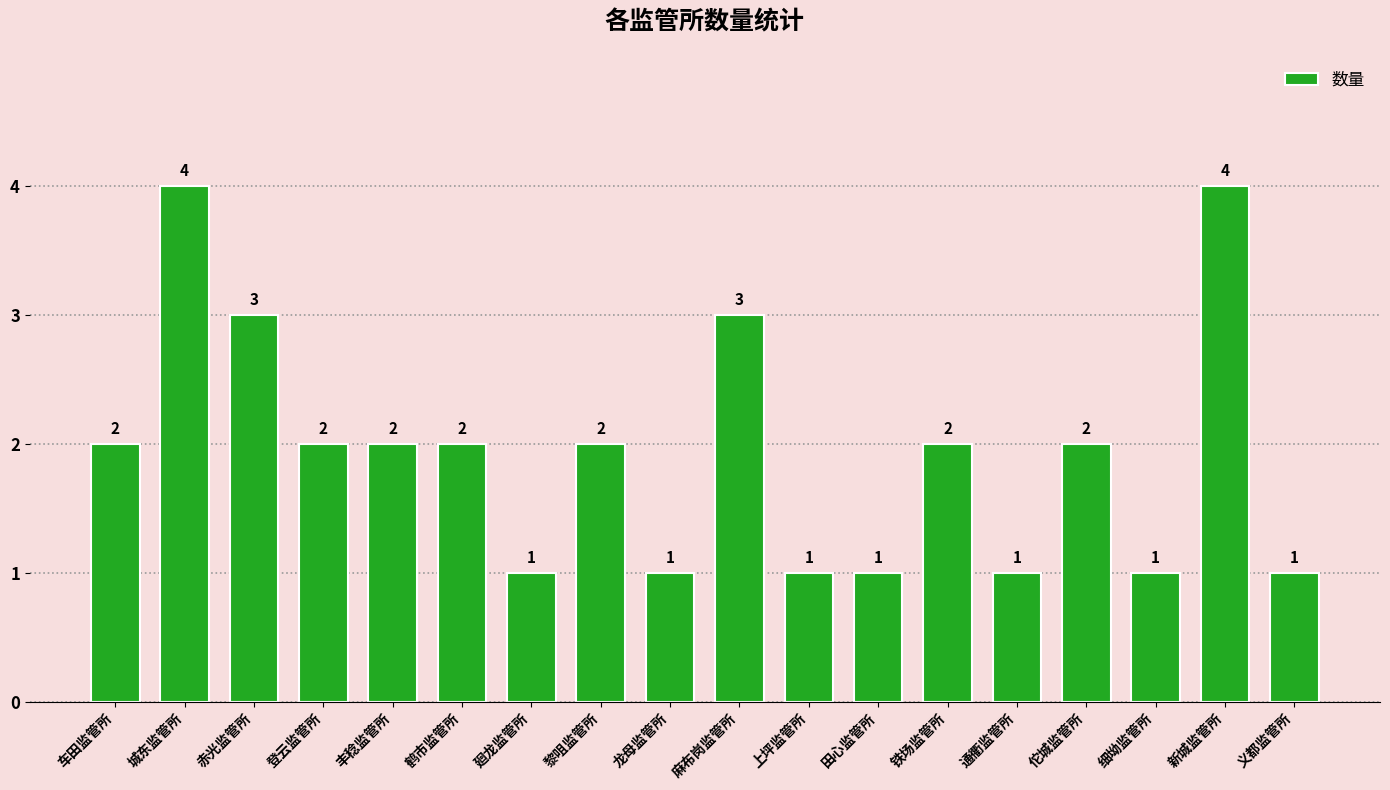

What is the difference between the second highest and minimum values?

3